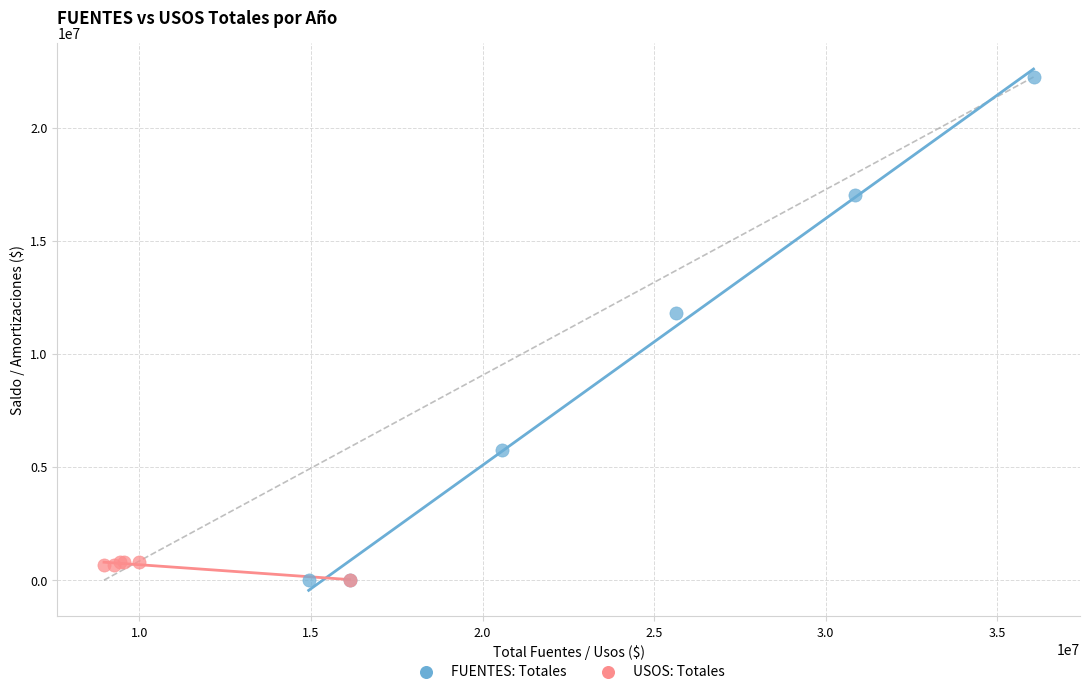

Which series has the widest spread of Y values?

FUENTES: Totales